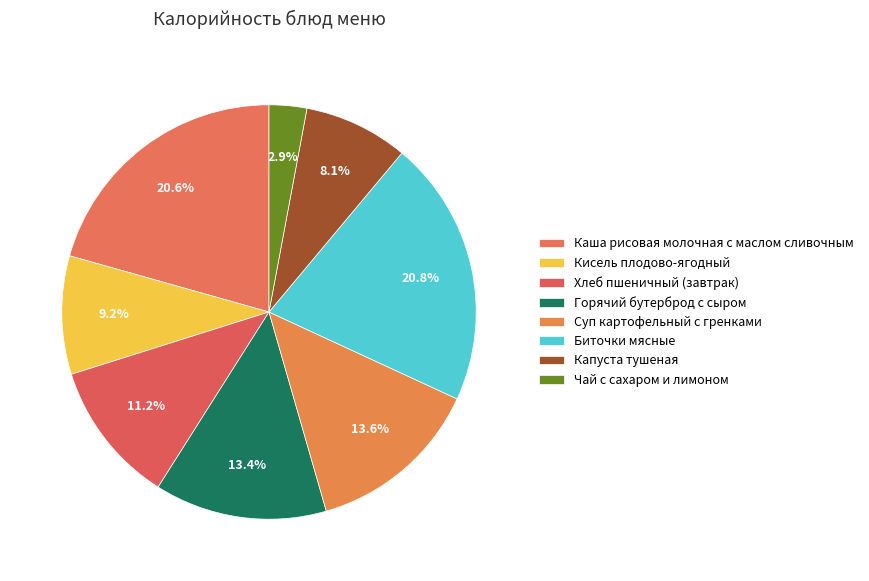

Which has a higher value, Чай с сахаром и лимоном or Каша рисовая молочная с маслом сливочным?

Каша рисовая молочная с маслом сливочным